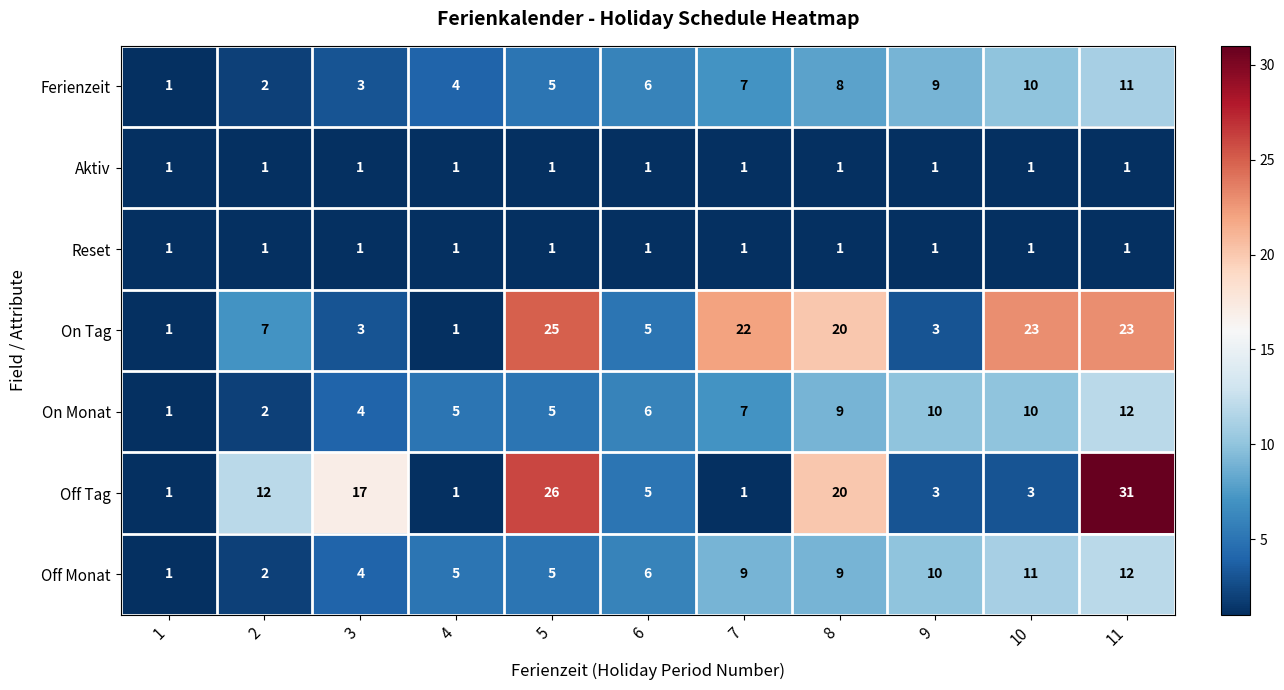

Which category has the highest value across all series?

11